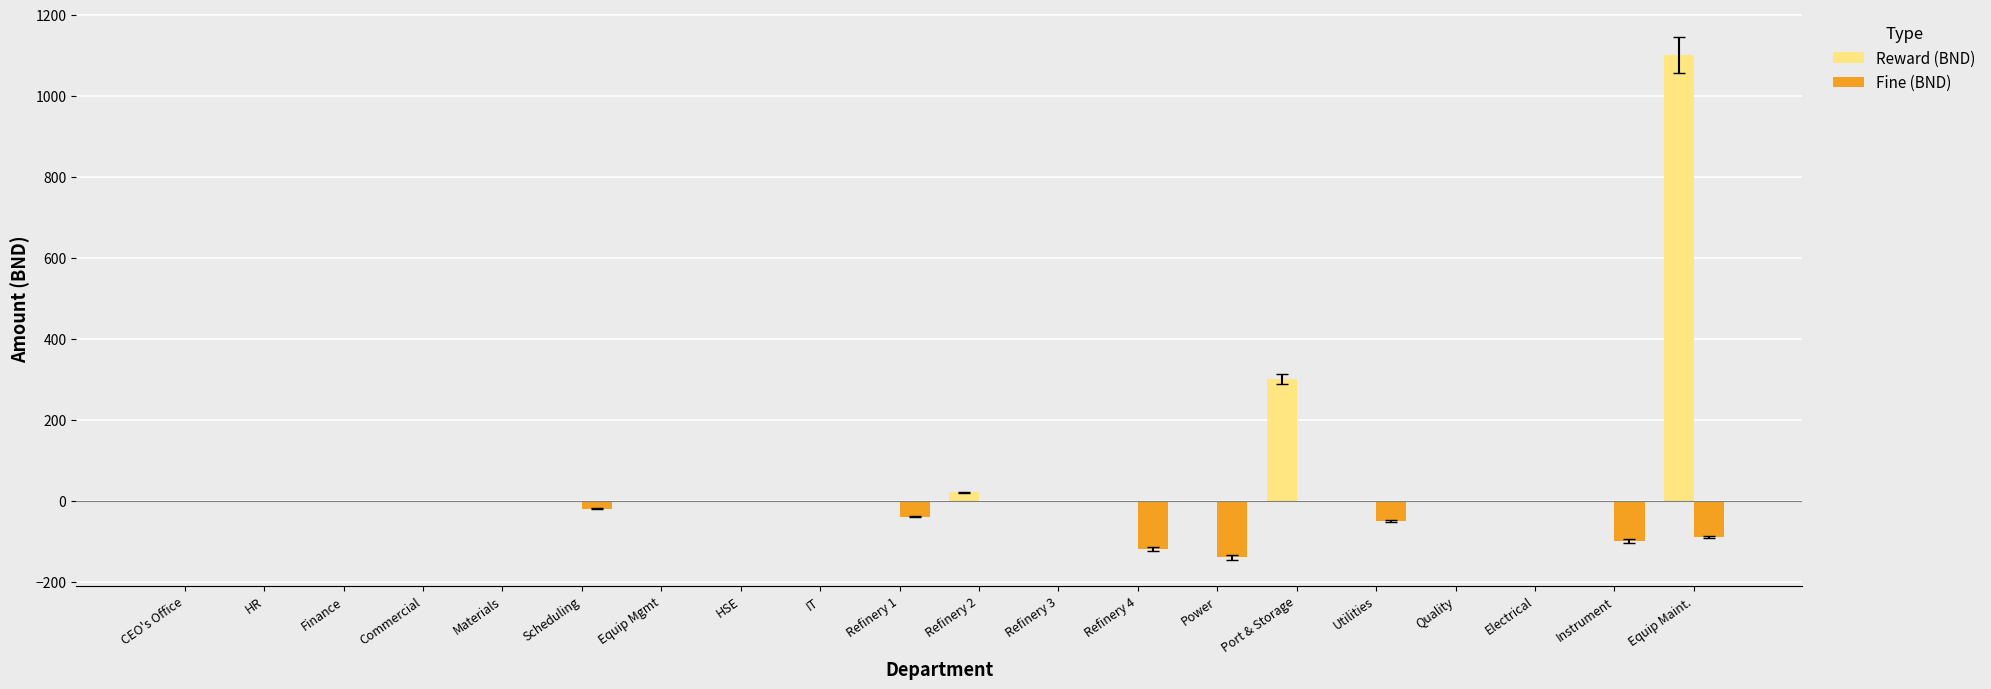

Reading right to left, list all the values displayed in this chart.

Reward (BND): 1100	0	0	0	0	300	0	0	0	20	0	0	0	0	0	0	0	0	0	0
Fine (BND): -90	-100	0	0	-50	0	-140	-120	0	0	-40	0	0	0	-20	0	0	0	0	0